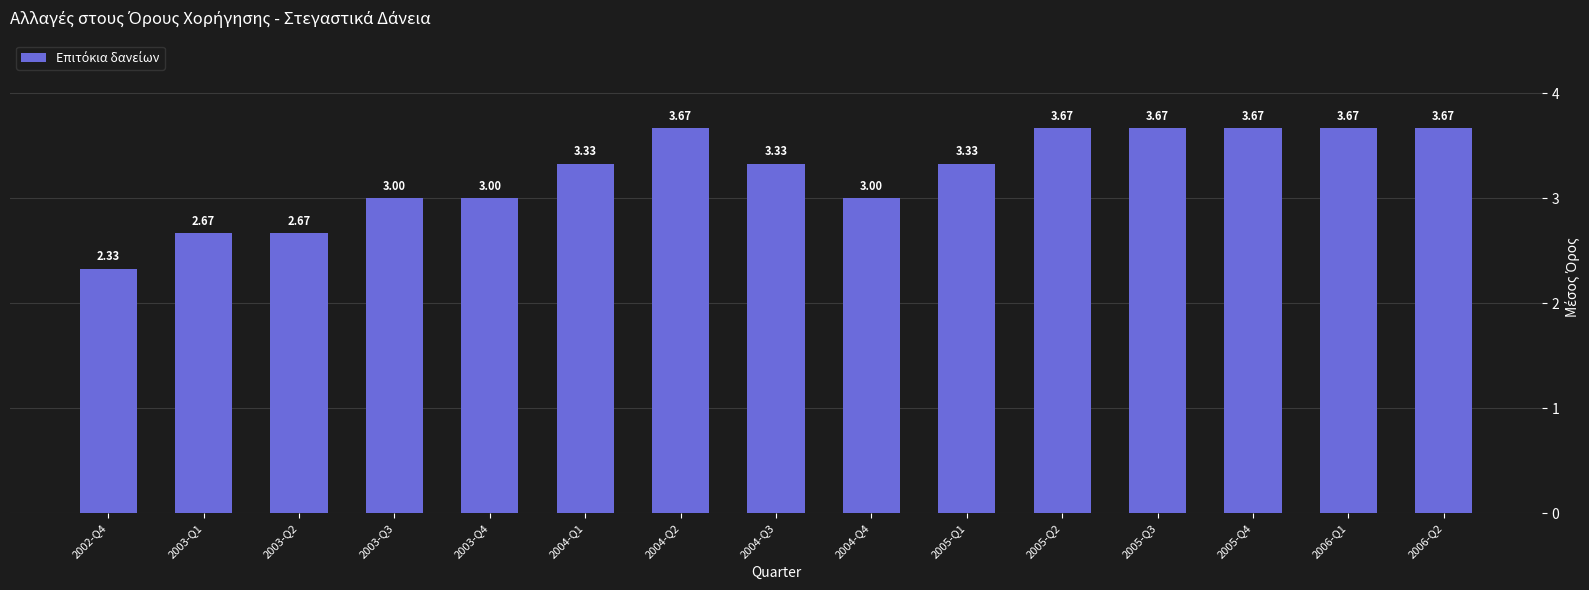

What is the ratio of the value at 2003-Q1 to the value at 2005-Q1?

0.8